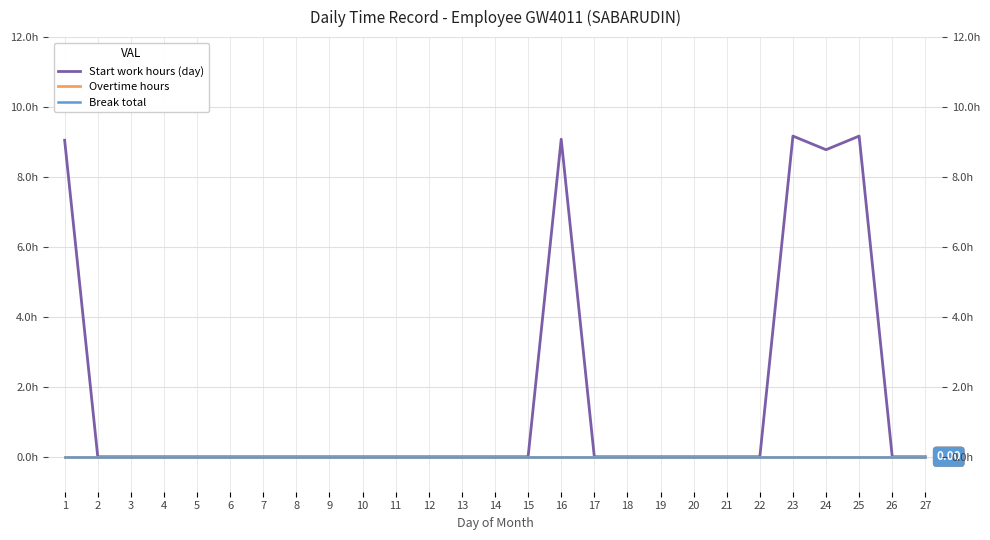

In Start work hours (day), how many points are lower than both neighbors (excluding endpoints)?

1